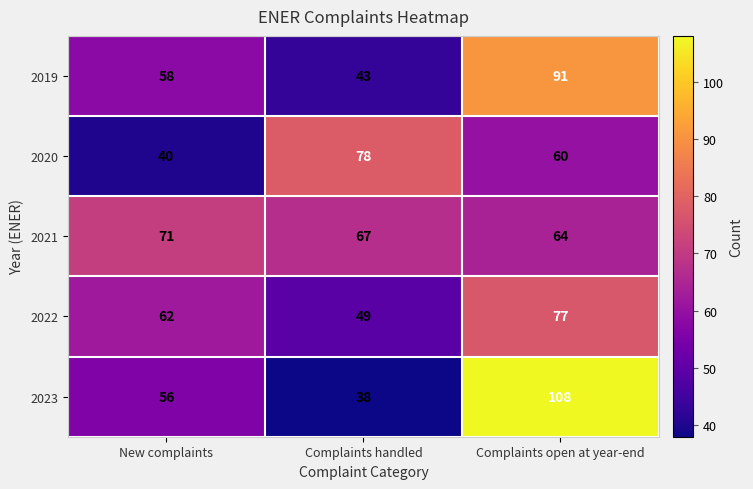

At which category is the sum across all series the highest?

Complaints open at year-end